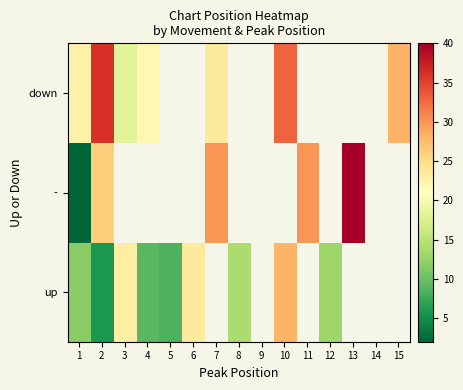

Which category has the highest value across all series?

13